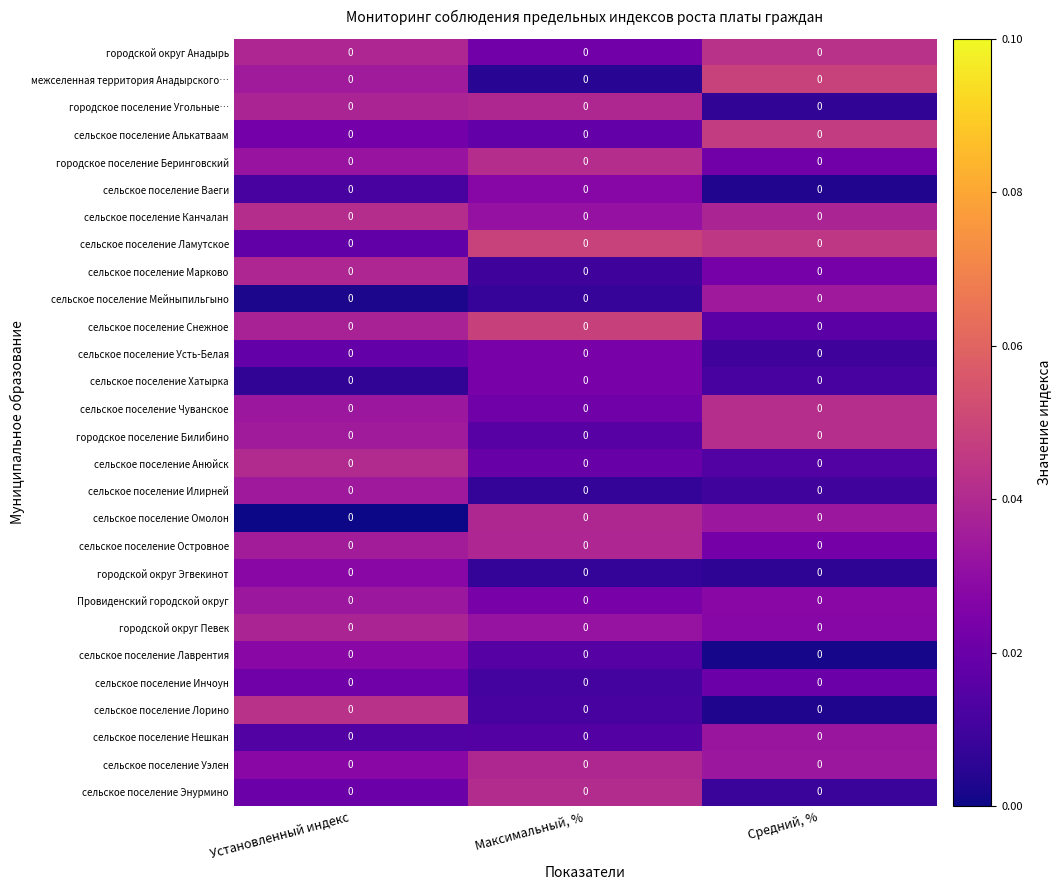

How many series are shown in this chart?

28